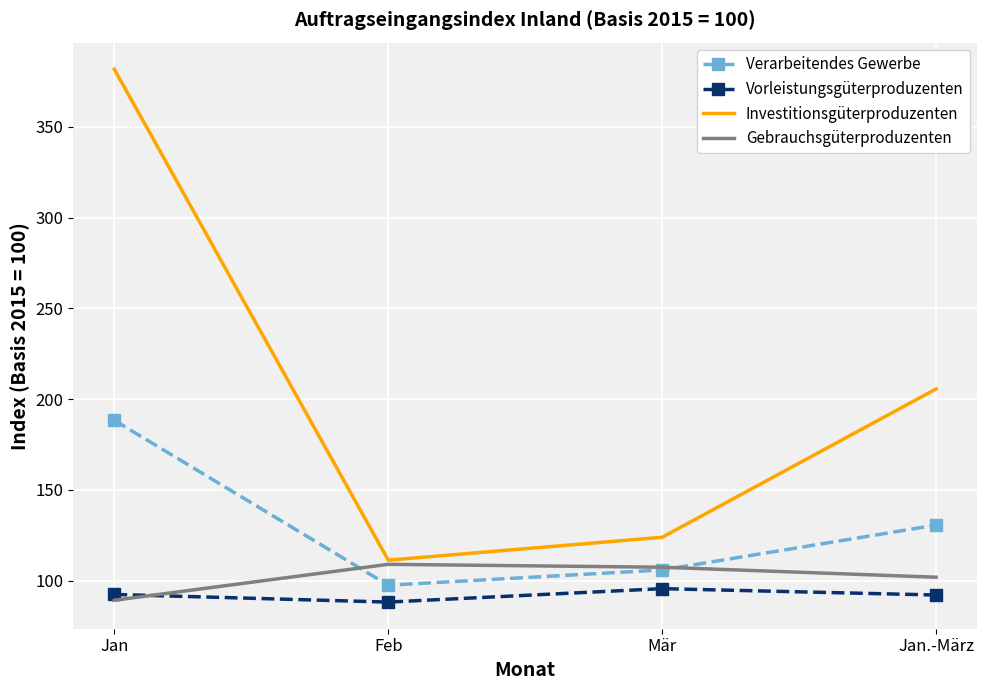

Which series has the widest spread of values?

Investitionsgüterproduzenten